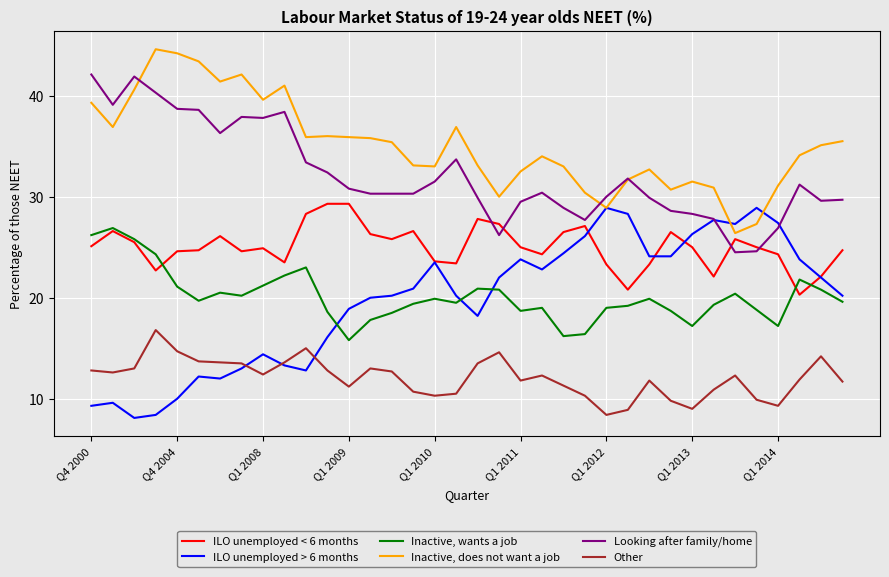

True or false: Looking after family/home has more than 2 interior local peaks.

True